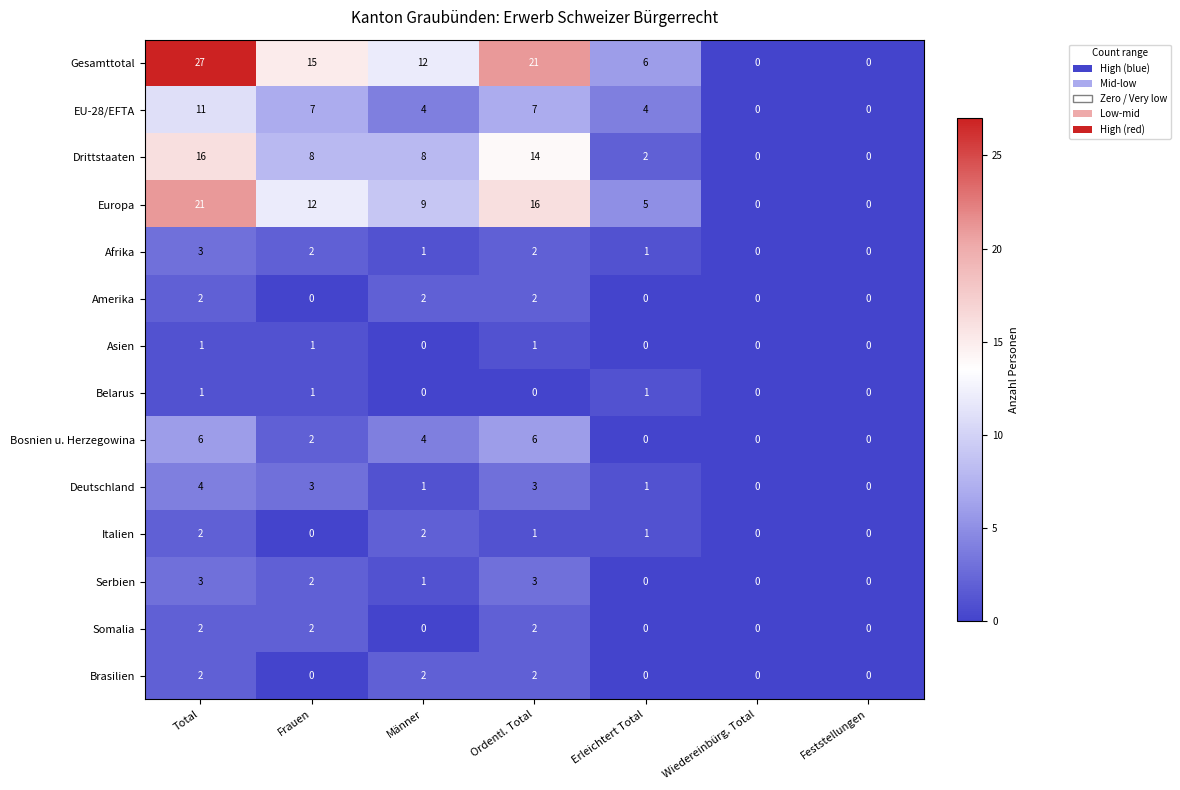

The Serbien series shows 3 at Total. True or false?

True